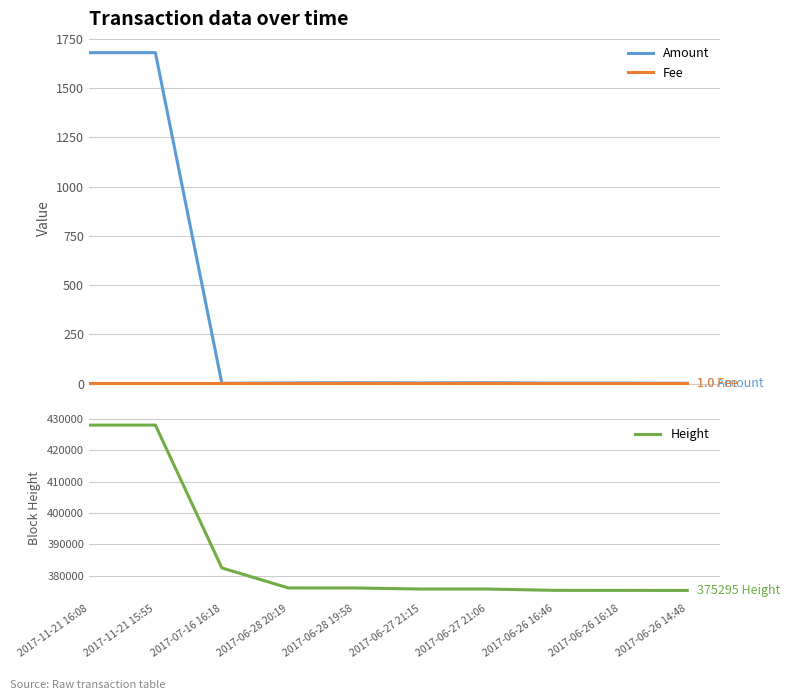

How many interior local valleys does the Amount series have?

2